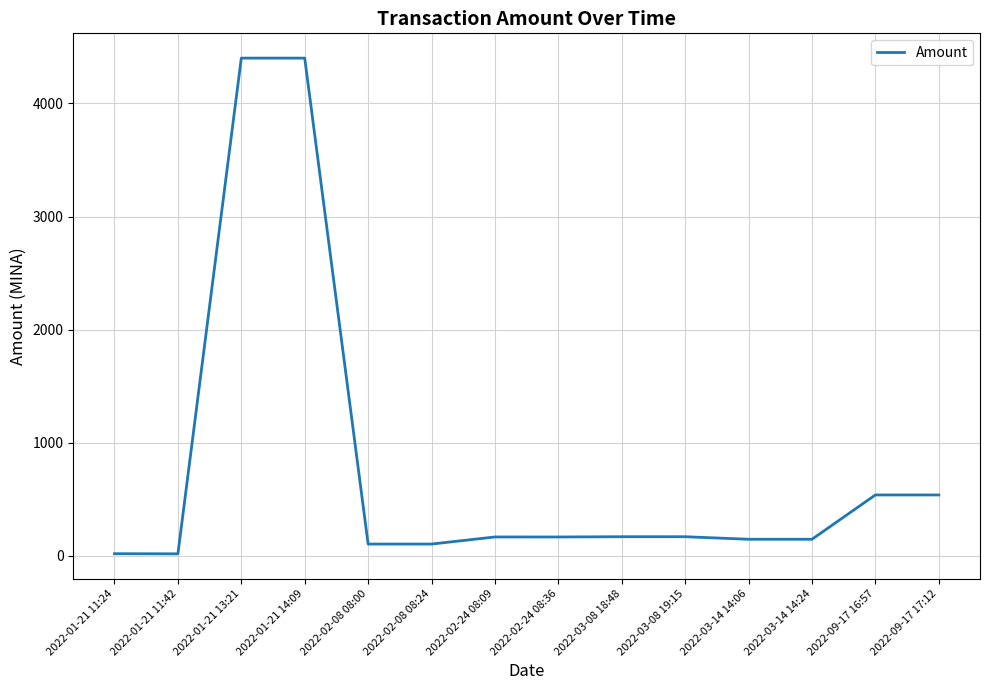

What is the change in value from 2022-01-21 13:21 to 2022-03-14 14:24?

-4254.1